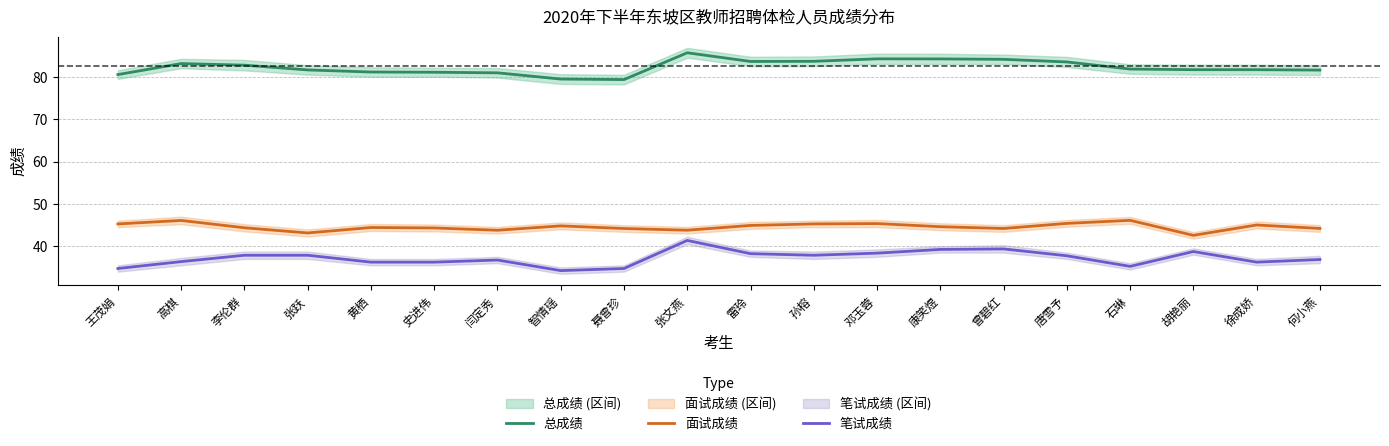

Is it true that 面试成绩 equals 44.6 at 康笑煜?

True